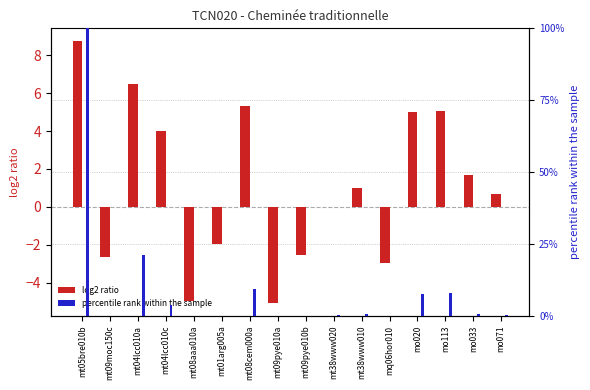

Where does the log2 quantité series first go above 1?

mt05bre010b